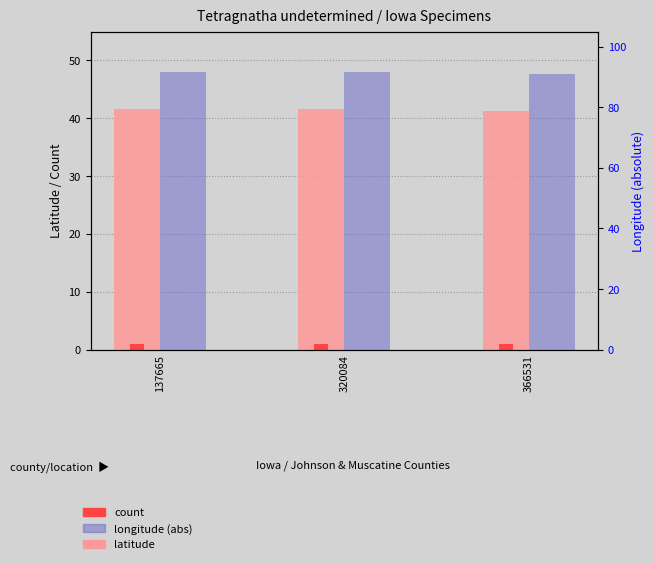

What is the difference between the maximum and minimum values in the Longitude (abs) series?

0.5